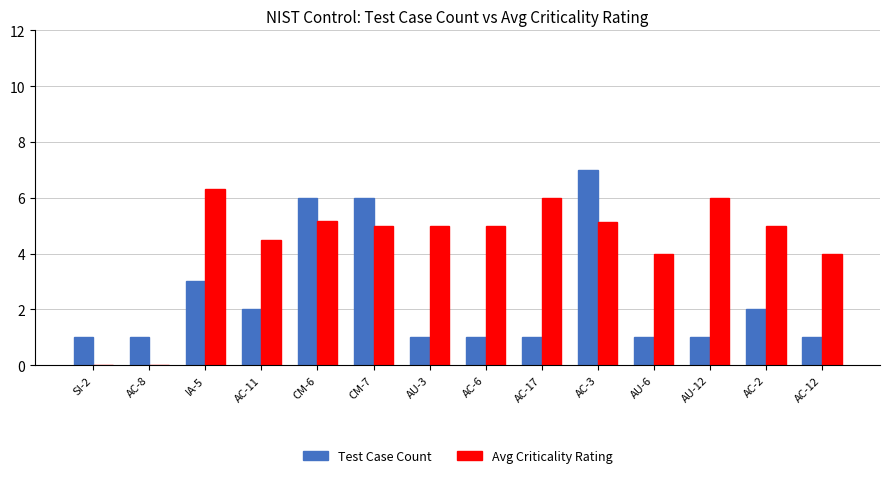

At which label is Test Case Count closest to 4?

IA-5